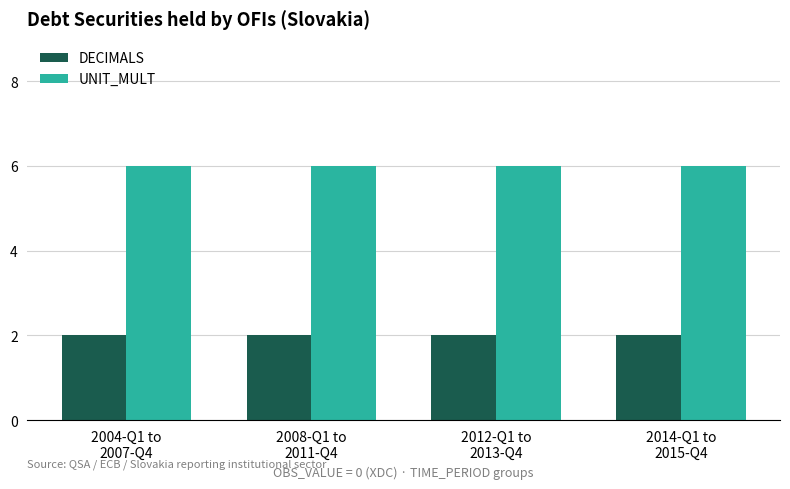

Rank the series by their maximum value, from lowest to highest.

DECIMALS, UNIT_MULT